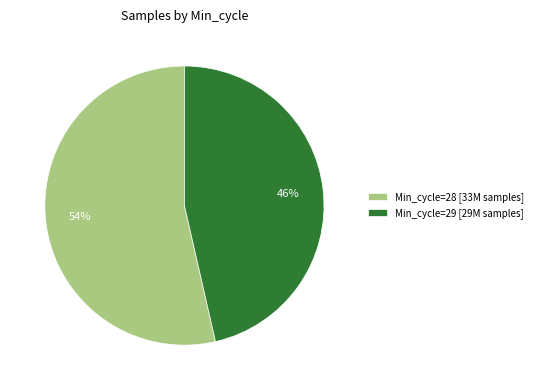

What is the ratio of the value at Min_cycle=28 [33M samples] to the value at Min_cycle=29 [29M samples]?

1.2